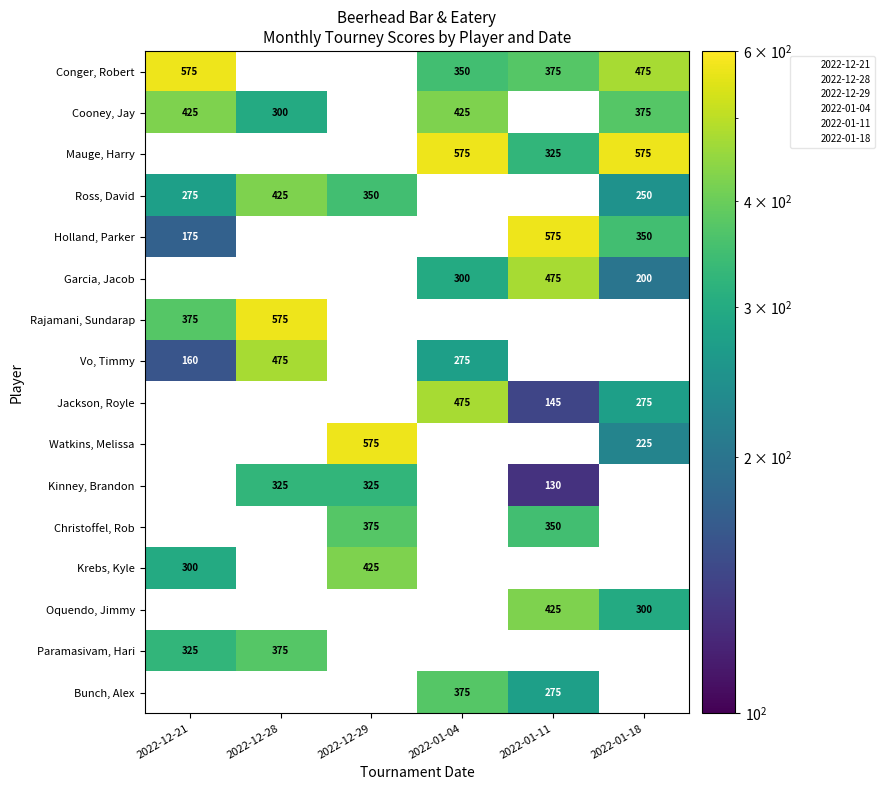

At which label does Paramasivam, Hari reach its minimum?

2022-12-21